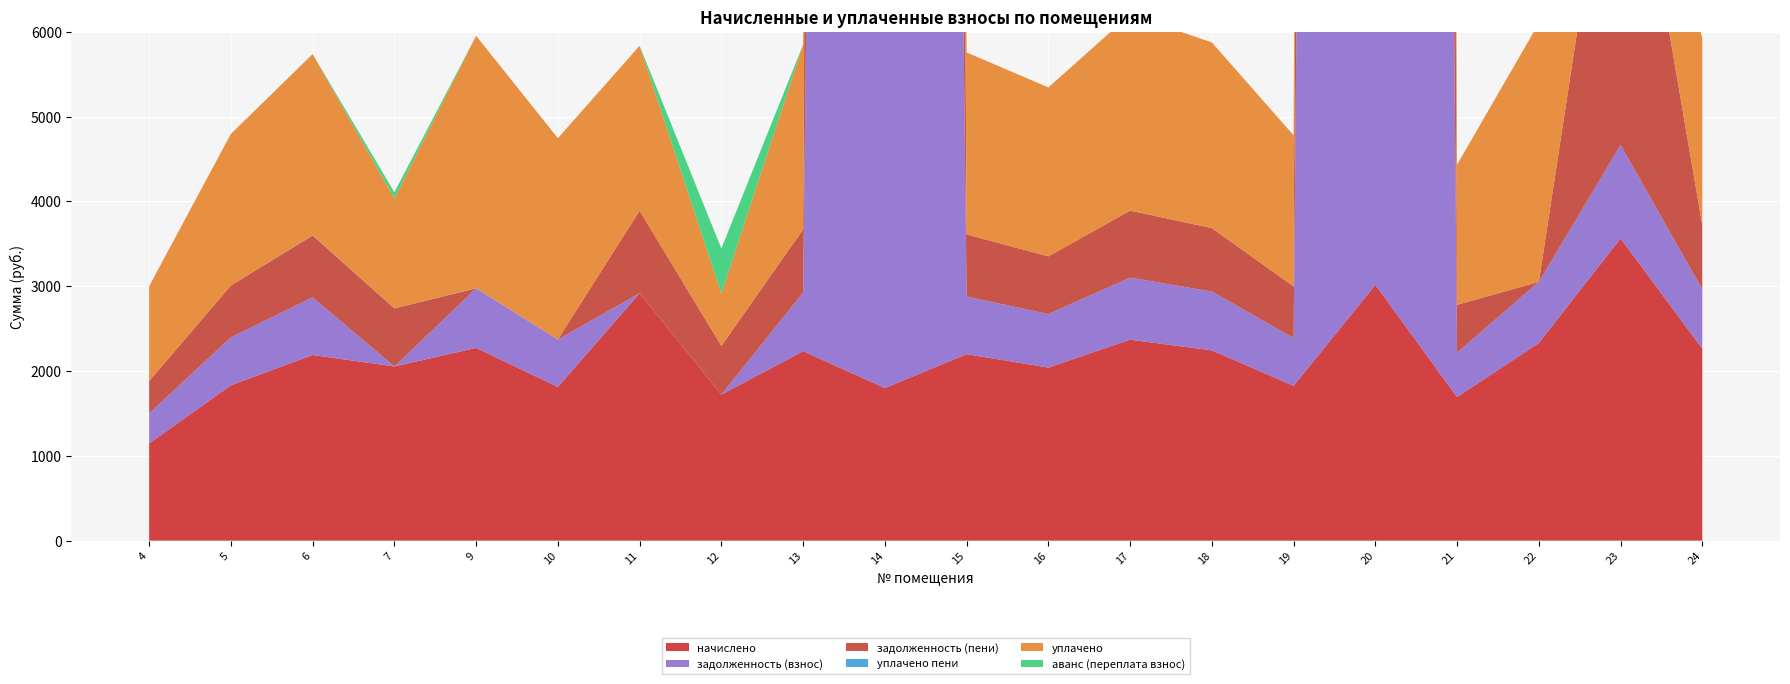

Reading left to right, what are all the values shown in this chart?

начислено: 1146.0	1831.6	2188.9	2053.7	2272.6	1812.3	2916.4	1722.2	2234.0	1799.4	2198.6	2040.8	2369.2	2243.6	1825.2	3016.2	1693.2	2330.6	3563.4	2263.0
задолженность (взнос): 354.2	566.2	679.5	0.0	702.5	560.2	0.0	0.0	690.5	85258.0	679.6	630.8	732.3	693.5	564.2	105313.0	523.4	720.4	1101.5	699.5
задолженность (пени): 382.0	610.5	729.7	684.6	0.0	0.0	974.3	574.1	744.7	87057.4	732.9	680.3	789.7	747.9	608.4	108329.2	564.4	0.0	4682.2	754.3
уплачено пени: 0.0	0.0	2.9	0.0	2.2	0.0	0.0	0.0	0.0	0.0	0.0	0.0	0.0	0.0	0.0	0.0	0.0	0.0	0.0	0.0
уплачено: 1118.2	1787.2	2135.9	1297.0	2975.1	2372.5	1943.7	615.8	2179.8	0.0	2145.3	1991.4	2311.8	2189.3	1781.0	0.0	1652.2	3050.9	0.0	2208.1
аванс (переплата взнос): 0.0	0.0	0.0	72.1	0.0	0.0	0.6	532.3	0.0	0.0	0.0	0.0	0.0	0.0	0.0	0.0	0.0	0.0	0.0	0.0